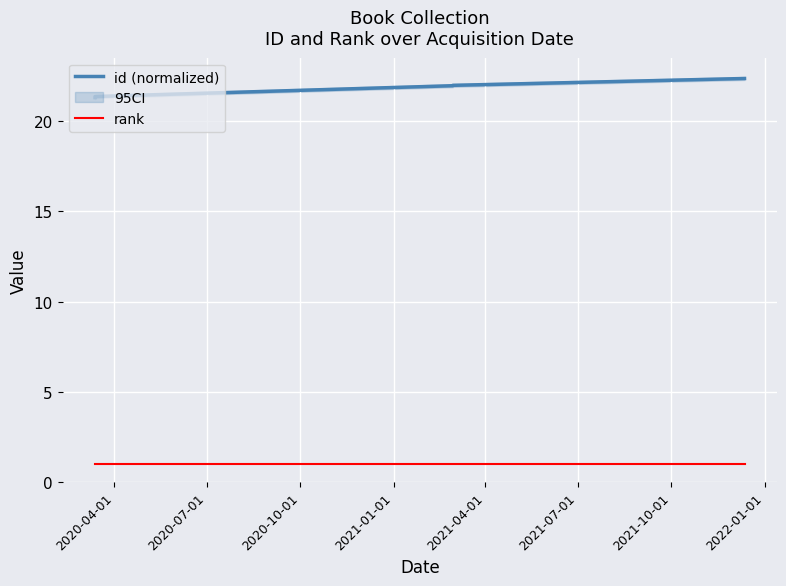

Which series has the largest total across all categories?

id (normalized)